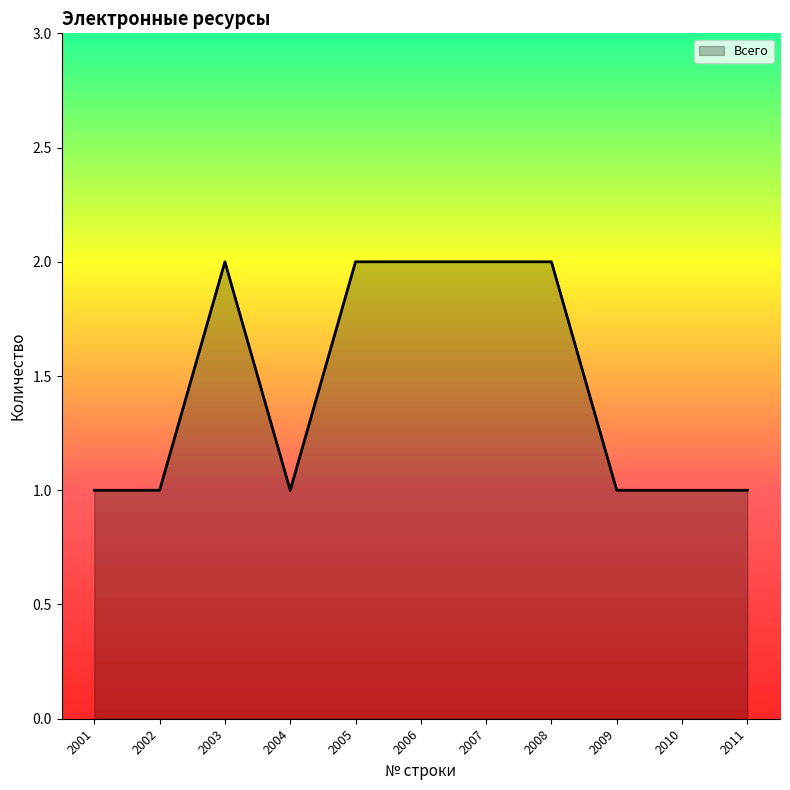

Reading left to right, extract all data points from this chart.

1	1	2	1	2	2	2	2	1	1	1